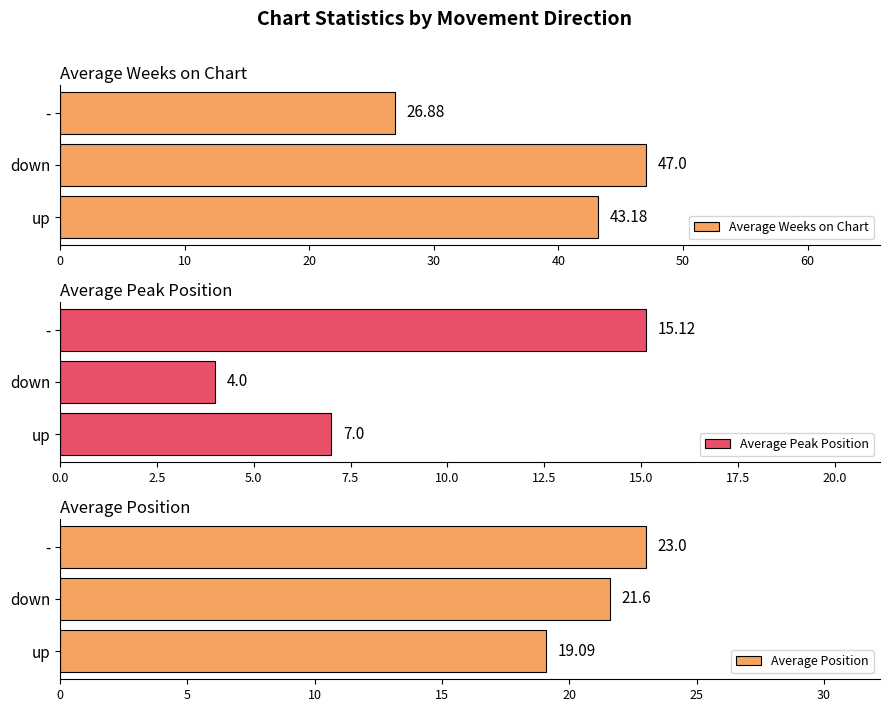

What are all the series names shown in the legend?

Average Weeks on Chart, Average Peak Position, Average Position